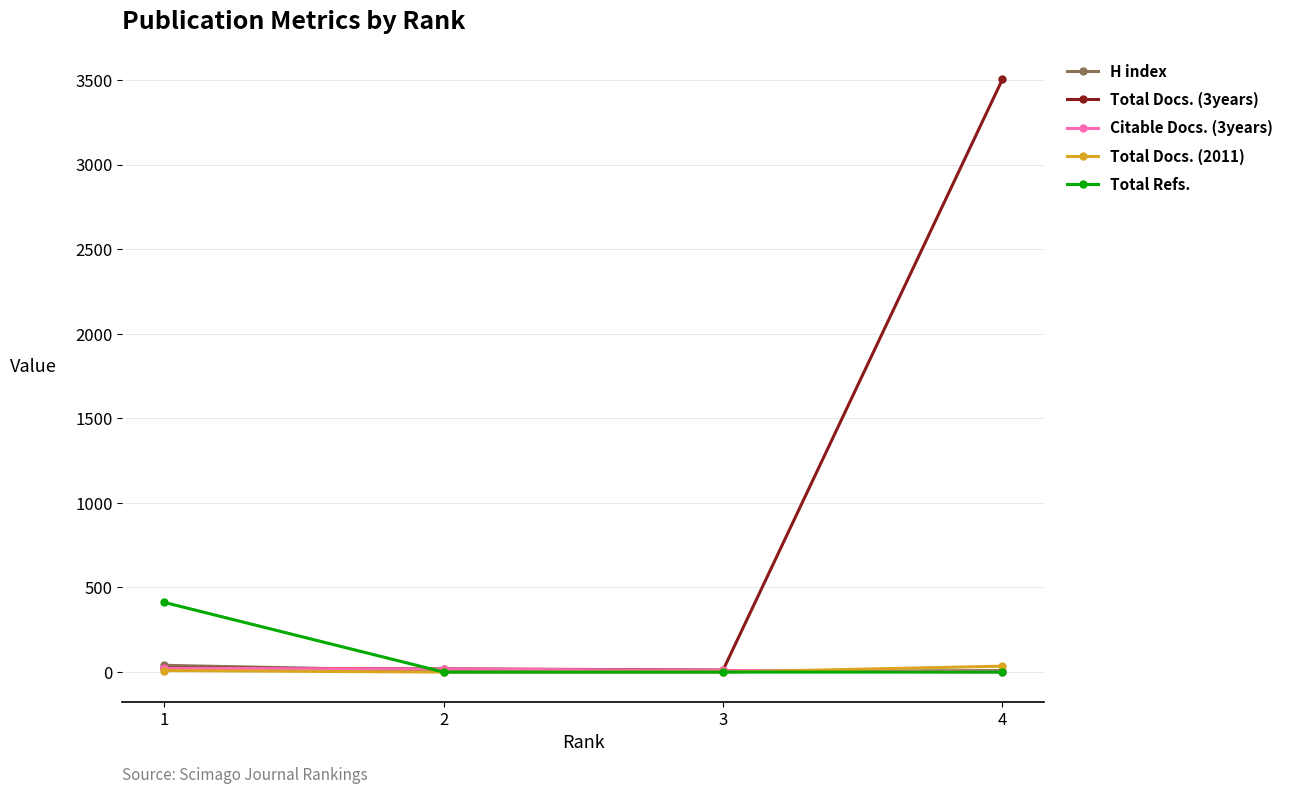

At which category is the sum across all series the highest?

4